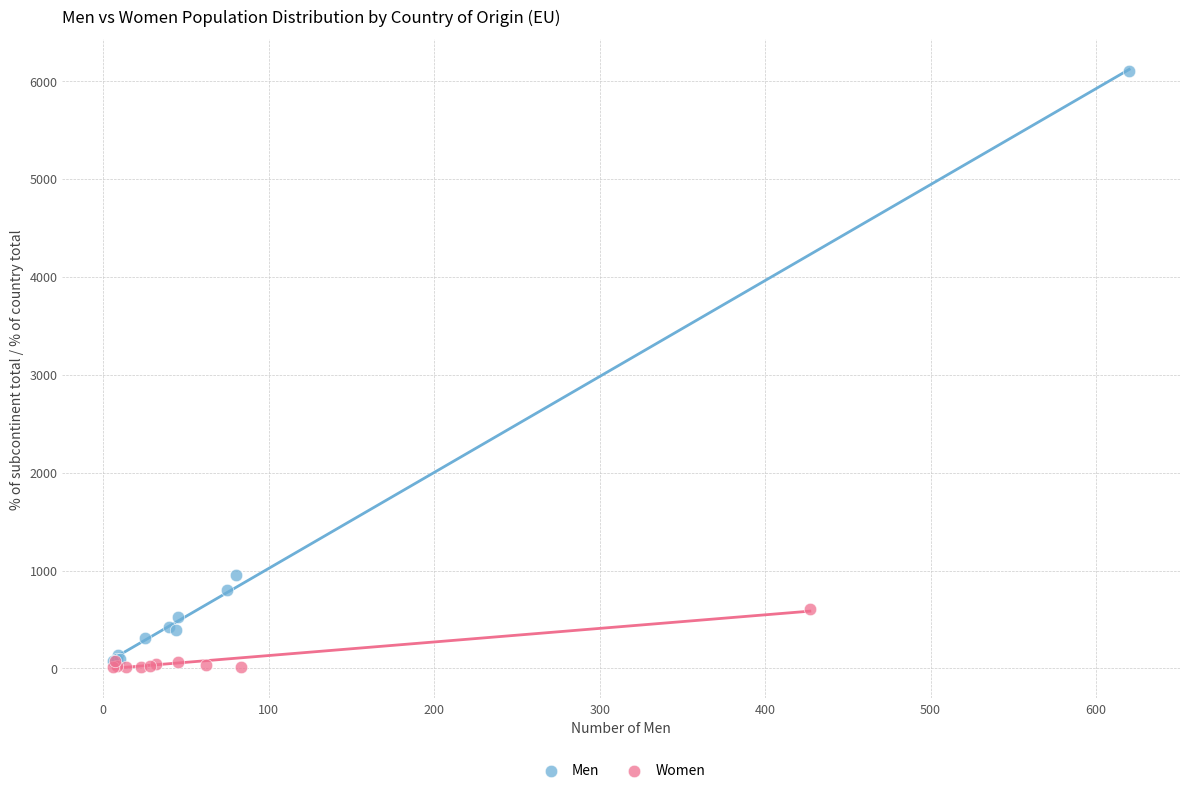

Which series has the largest Y range (max minus min)?

Men